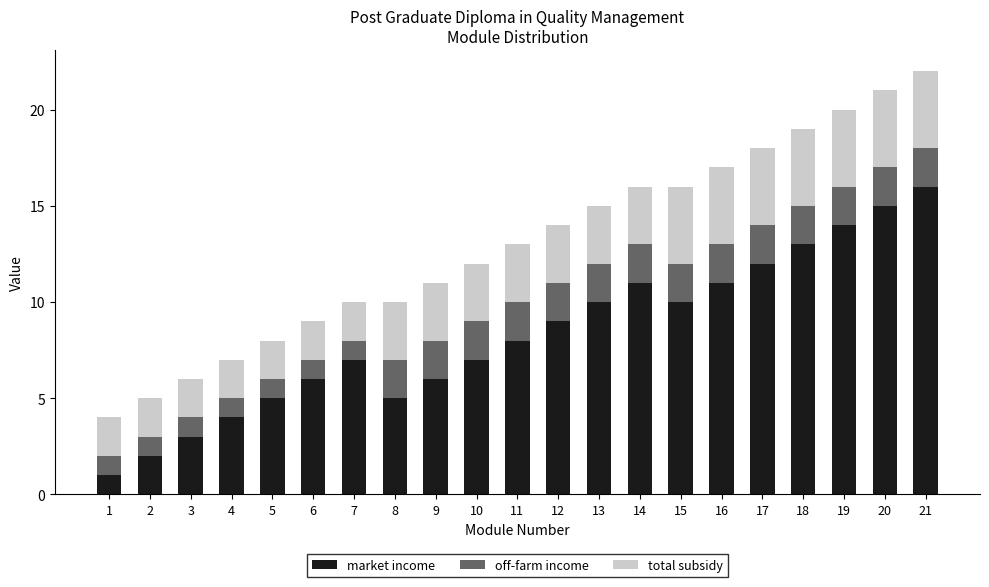

The value of market income at 21 is 11. True or false?

False